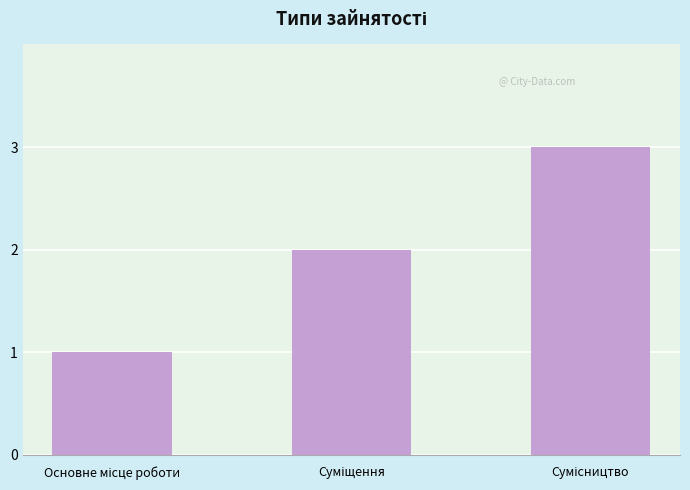

How many series are shown in this chart?

1